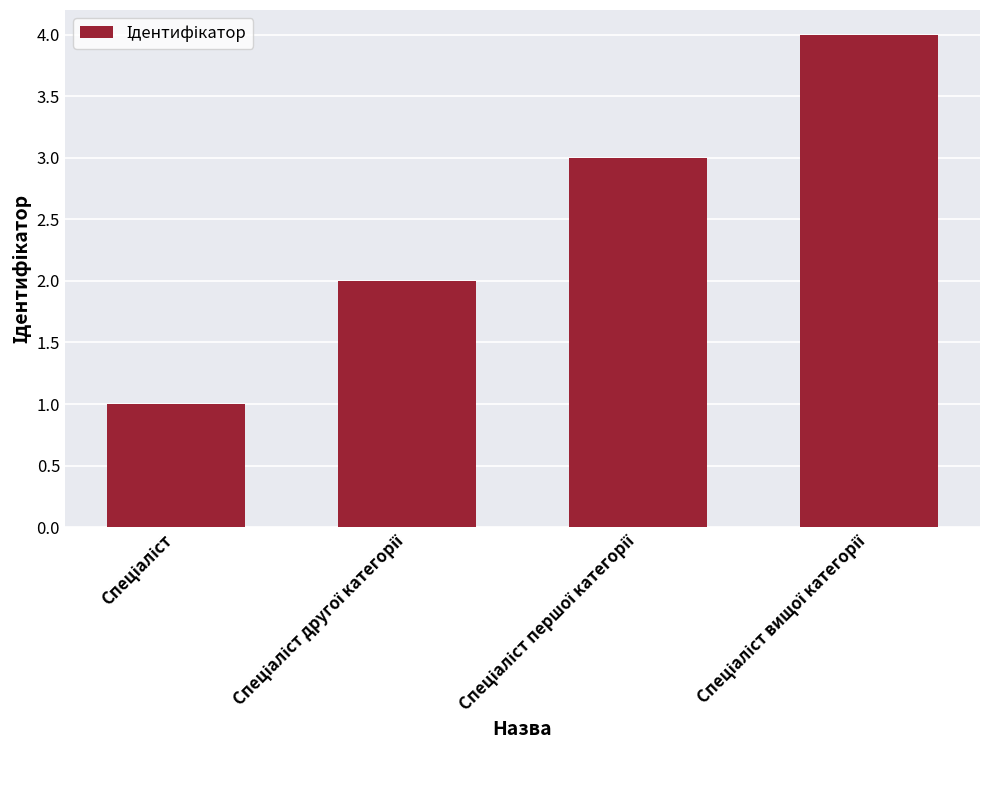

Reading right to left, extract all data points from this chart.

4	3	2	1